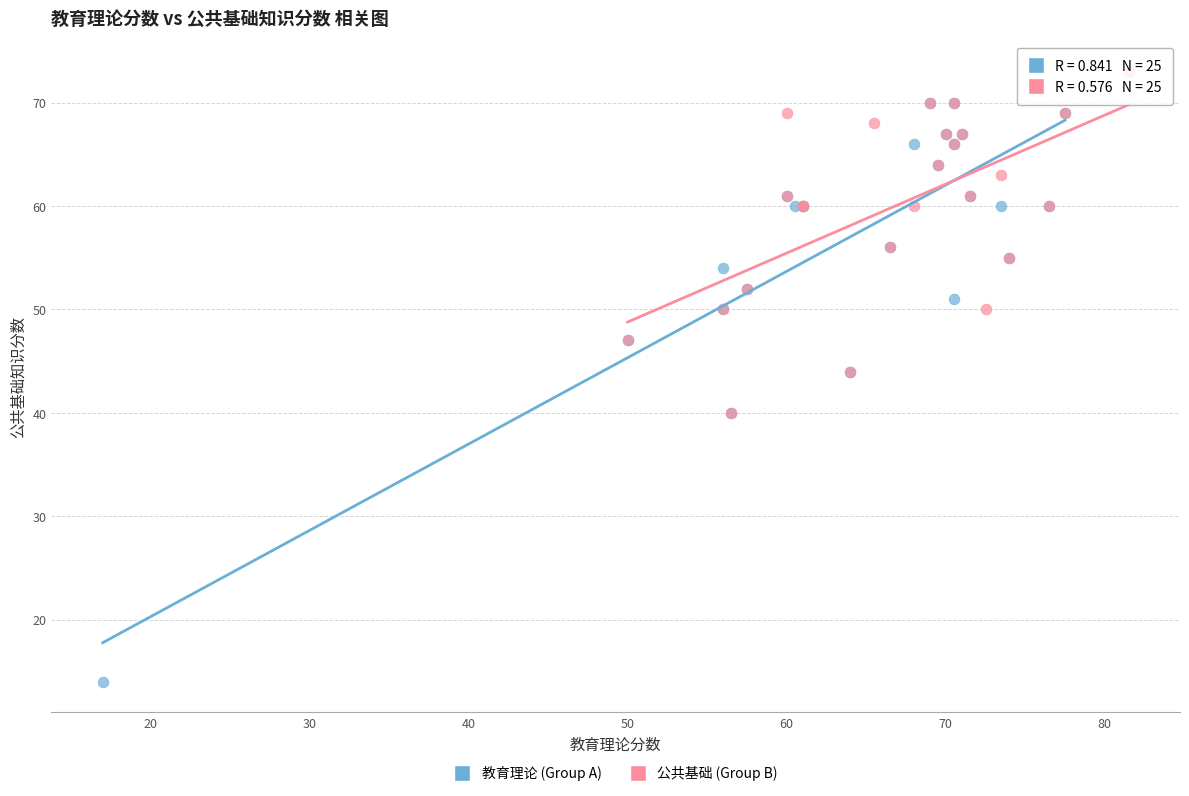

Which series reaches the minimum Y coordinate?

教育理论 (Group A)